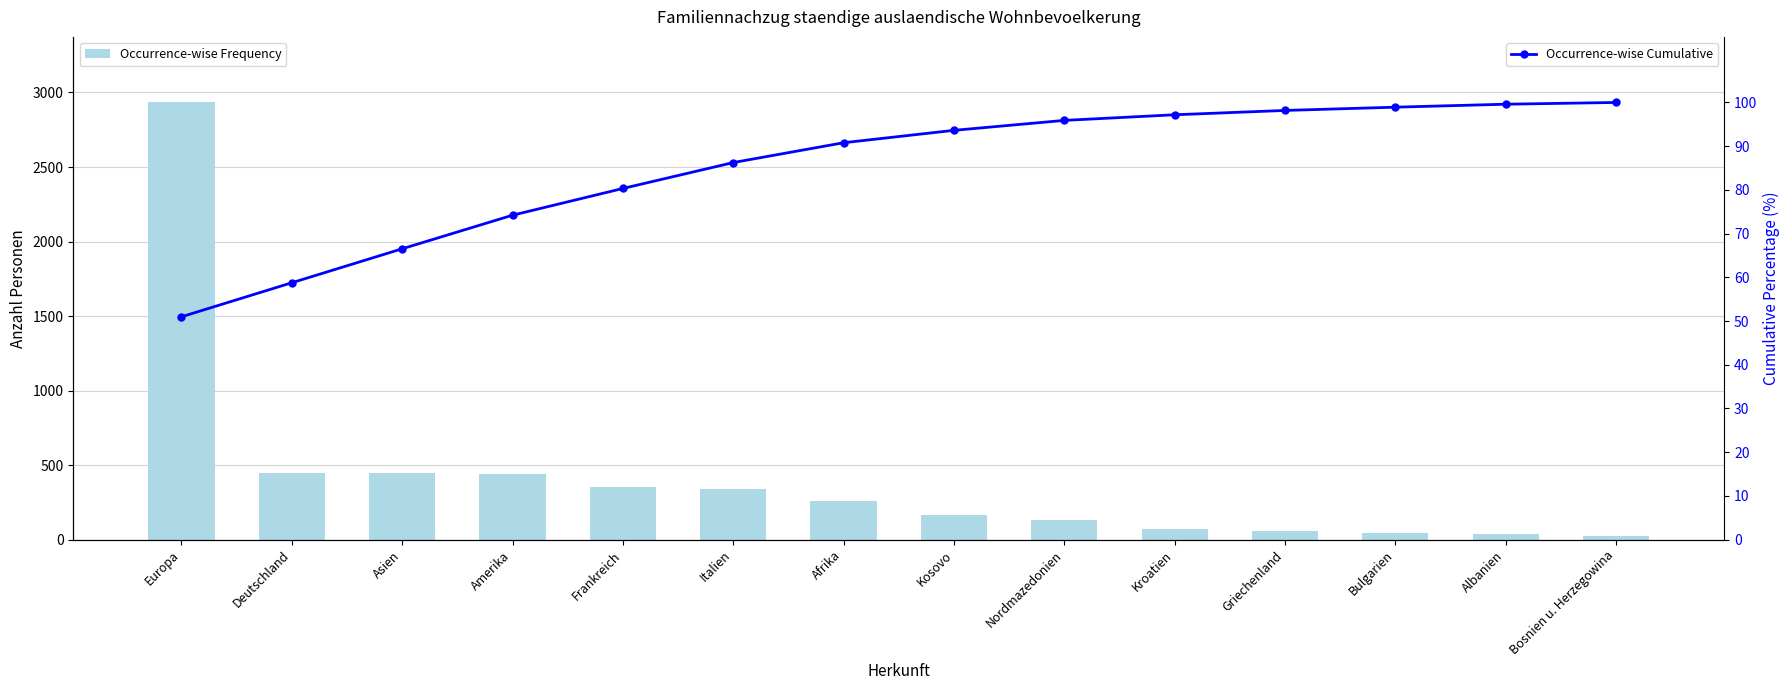

What is the sum of all Occurrence-wise Frequency values?

5754.0